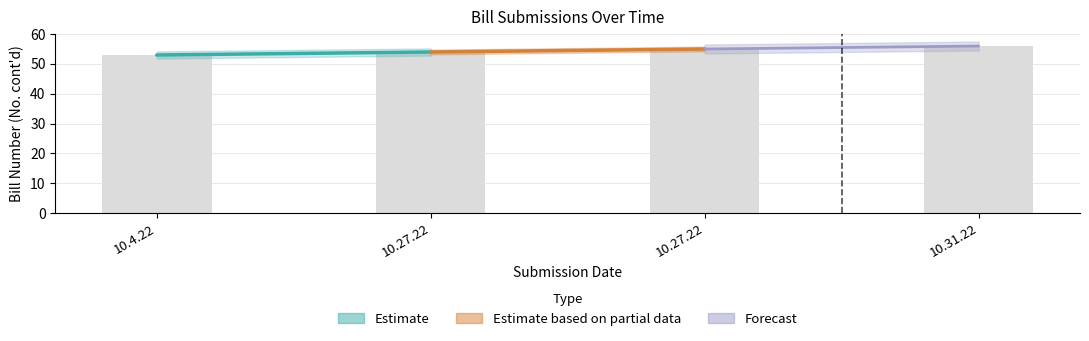

What is the approximate value at 10.4.22?

53